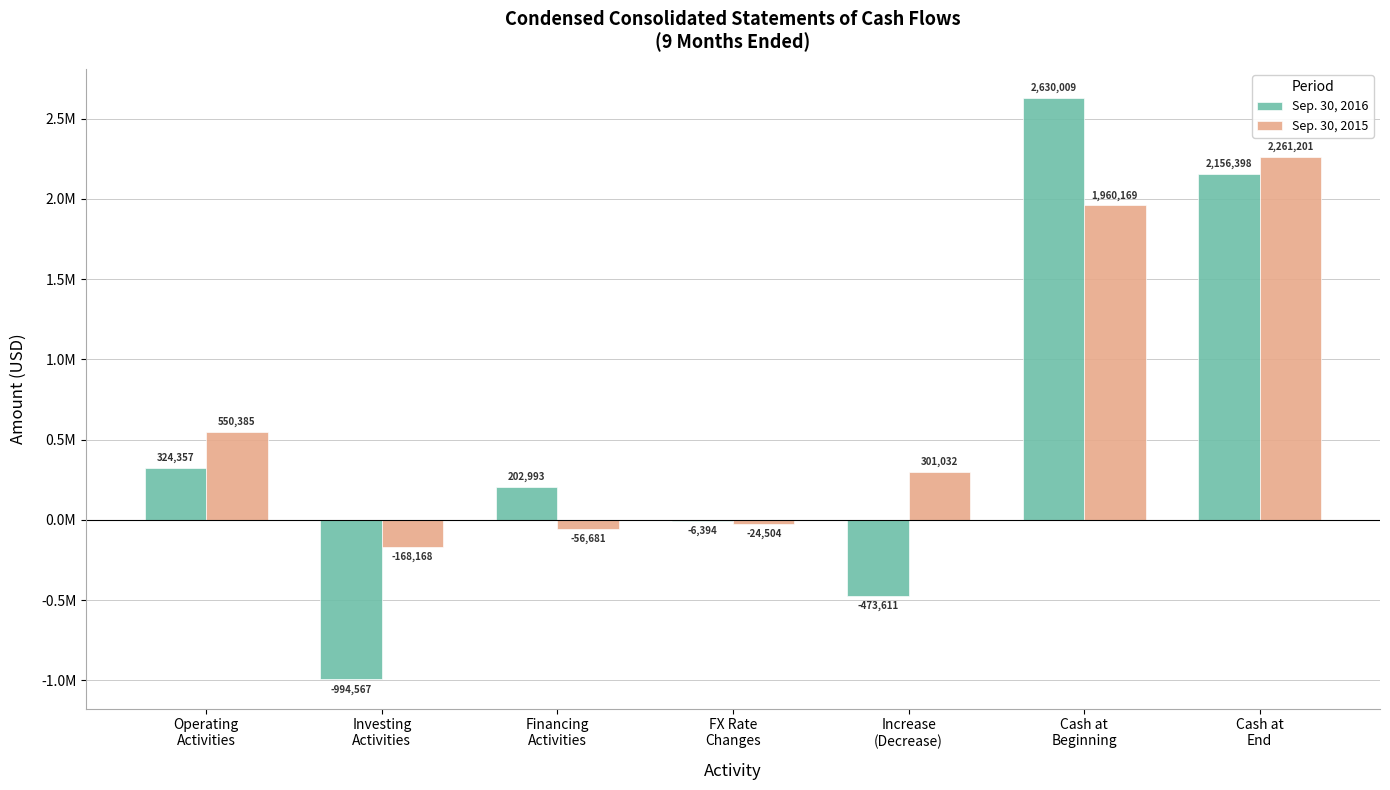

What is the difference between the Sep. 30, 2016 values at FX Rate
Changes and Increase
(Decrease)?

467217